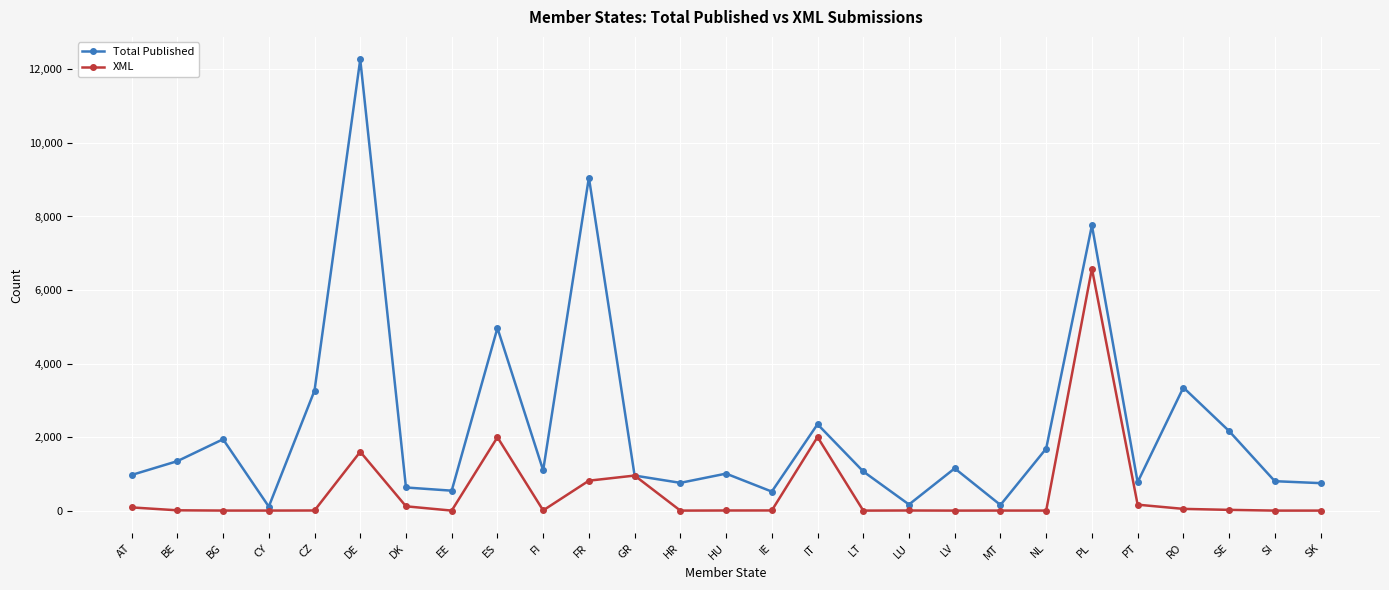

How many lines are shown in the chart?

2